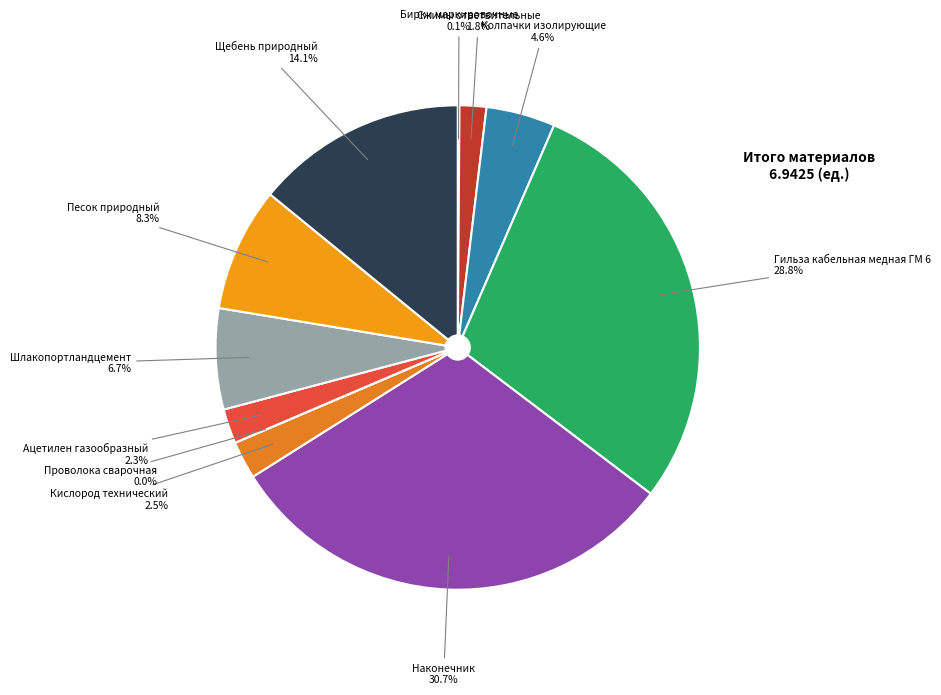

True or false: Песок природный accounts for 8% of the total.

True